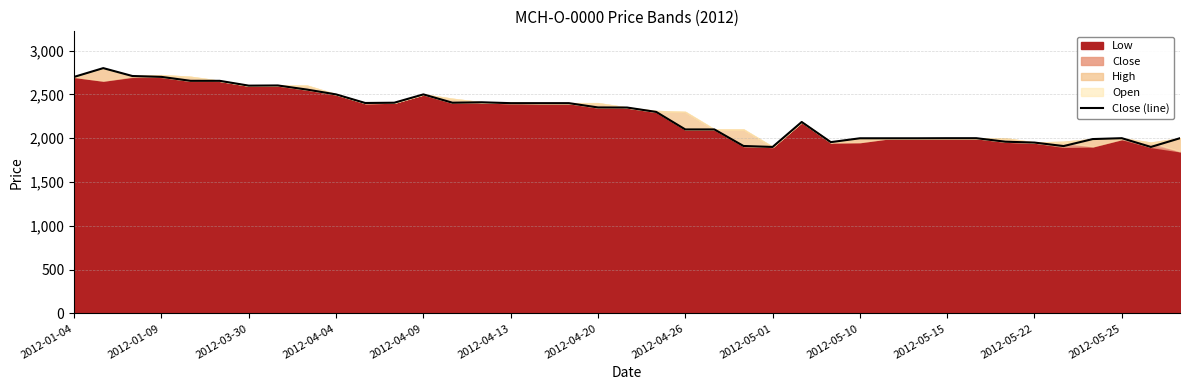

How many points are higher than both their immediate neighbors (excluding endpoints)?

6